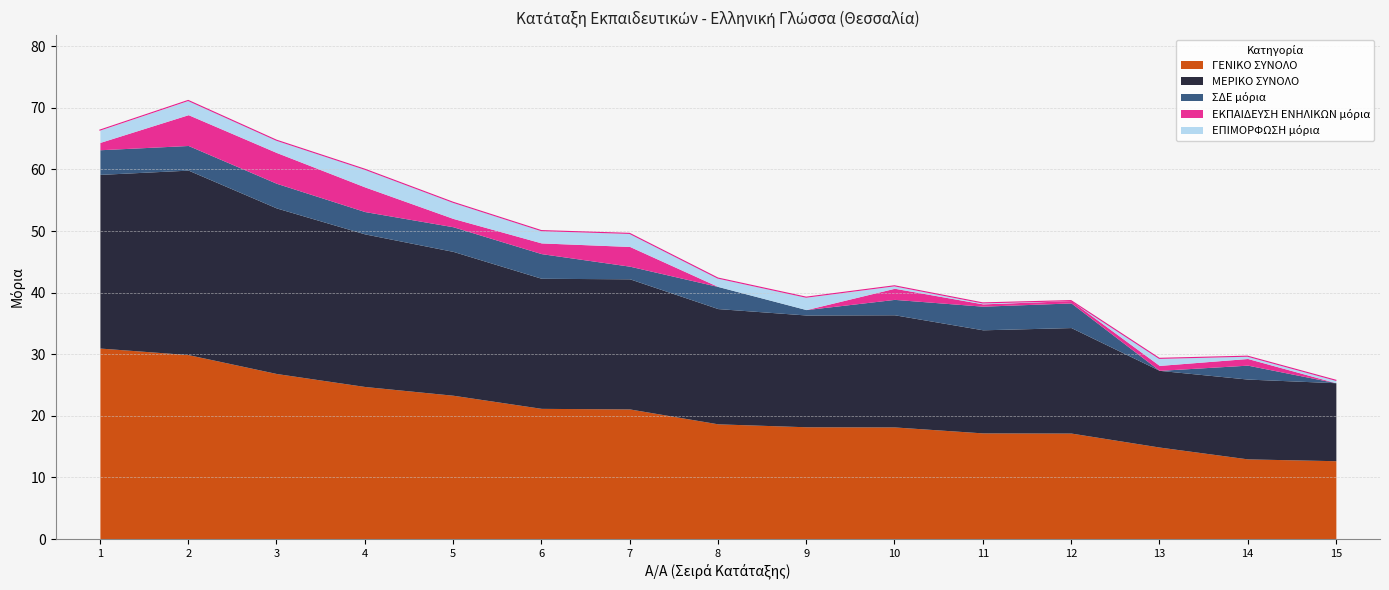

At 15, list the series in order from smallest to largest.

ΣΔΕ μόρια, ΕΚΠΑΙΔΕΥΣΗ ΕΝΗΛΙΚΩΝ μόρια, ΕΠΙΜΟΡΦΩΣΗ μόρια, ΜΕΡΙΚΟ ΣΥΝΟΛΟ, ΓΕΝΙΚΟ ΣΥΝΟΛΟ